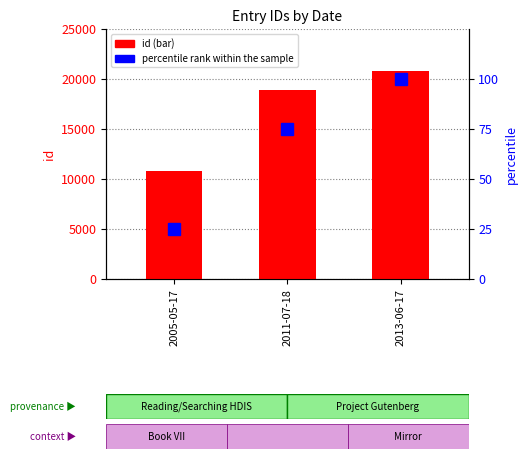

Reading right to left, transcribe all the data shown in this chart.

id: 20835	18907	10781
percentile rank within the sample: 100	75	25